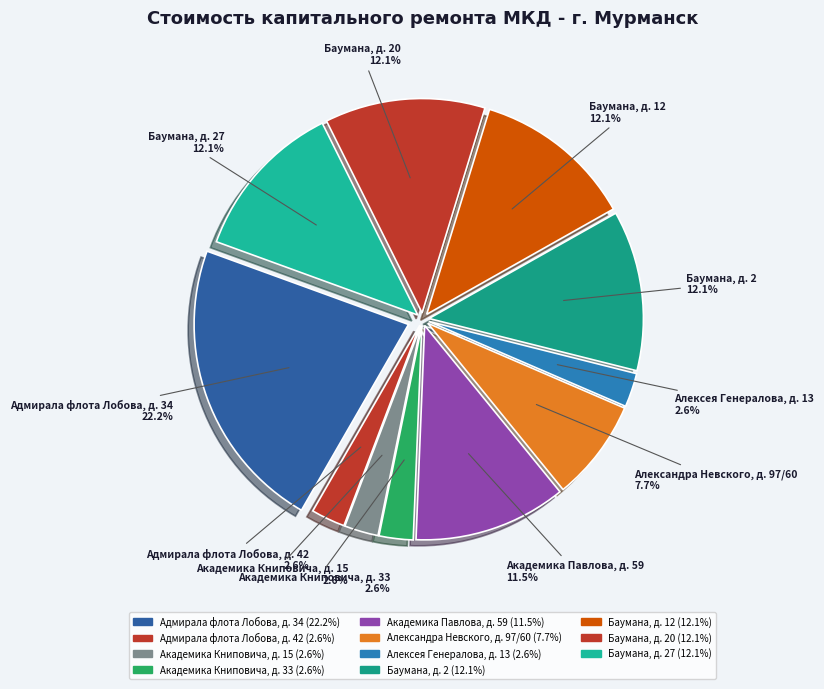

Which has a higher value, ул. Баумана, д. 12 or ул. Баумана, д. 27?

ул. Баумана, д. 12